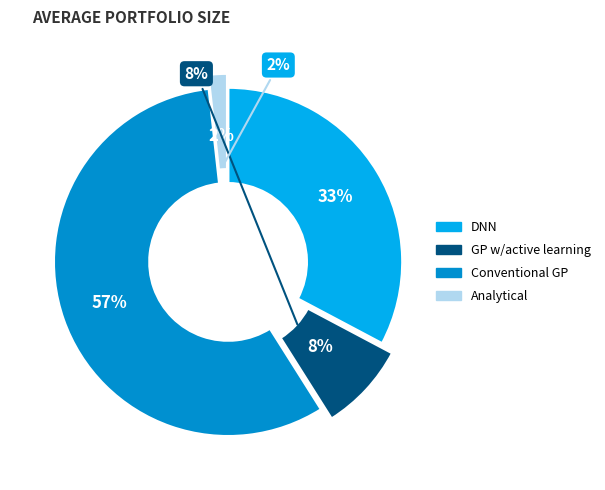

Combined, what portion of the pie is DNN and GP w/active learning?

41.0%